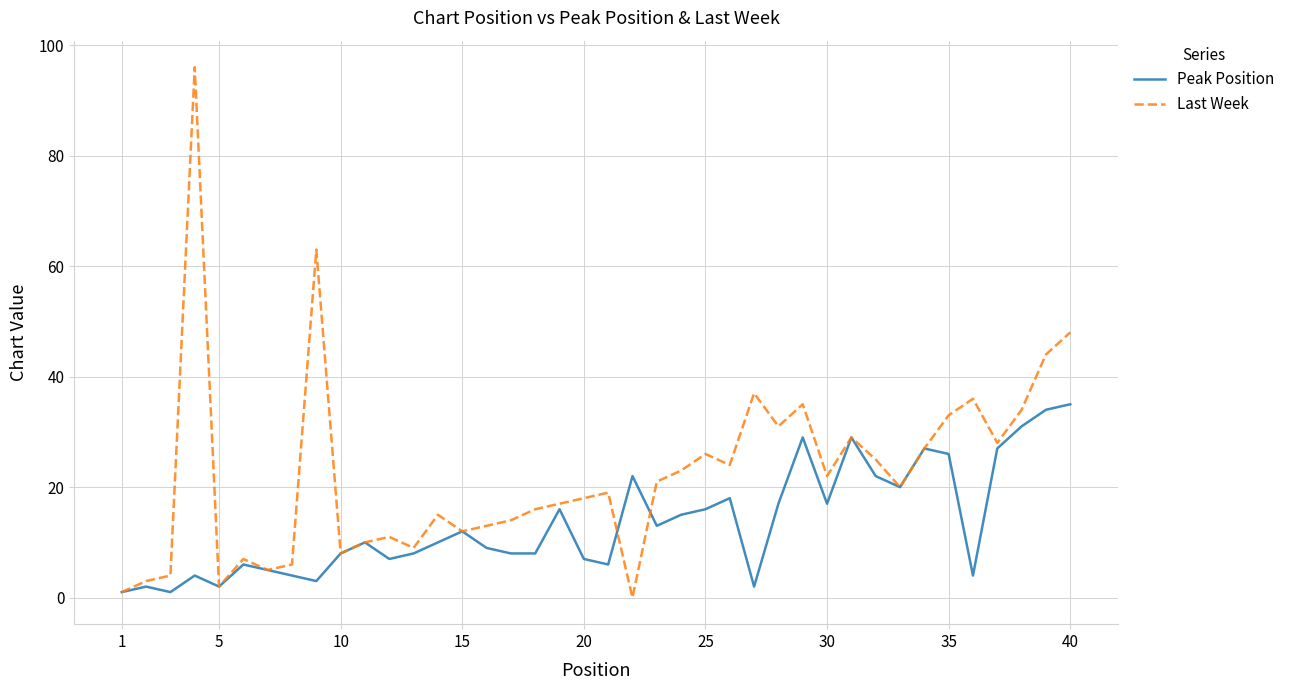

Which series has the largest total across all categories?

Last Week